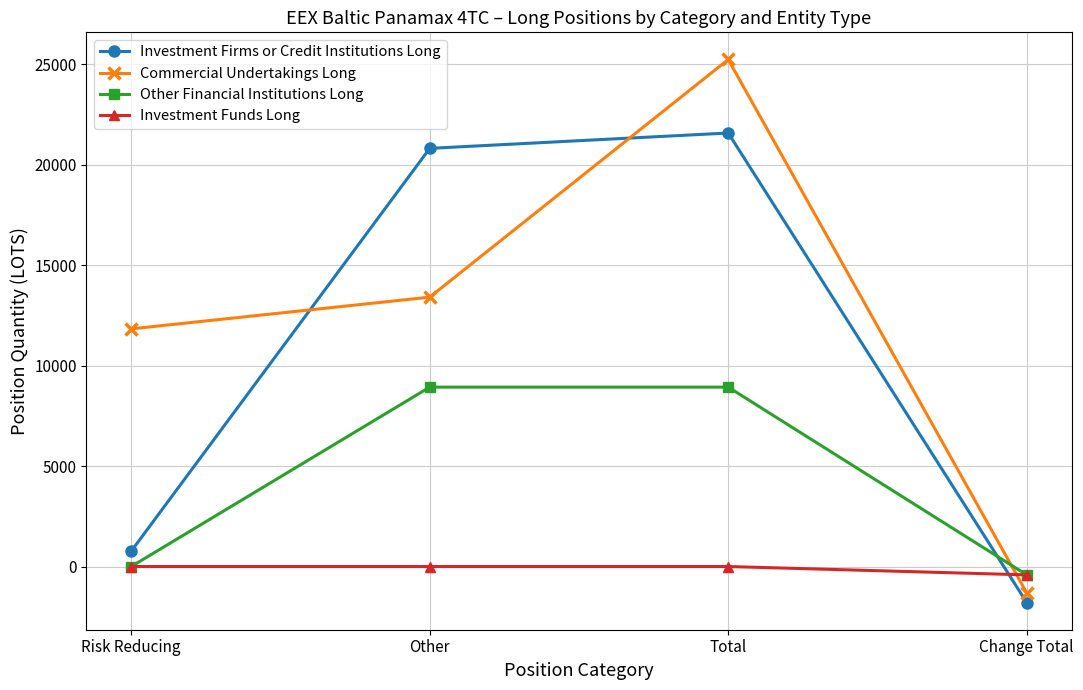

The value of Commercial Undertakings Long at Risk Reducing is 20397.4. True or false?

False